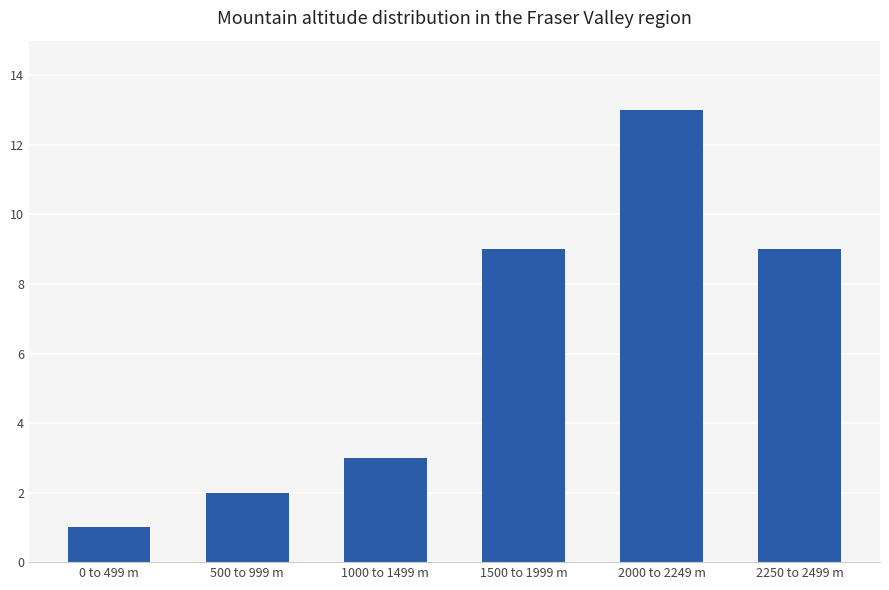

Does the chart contain any negative values?

No